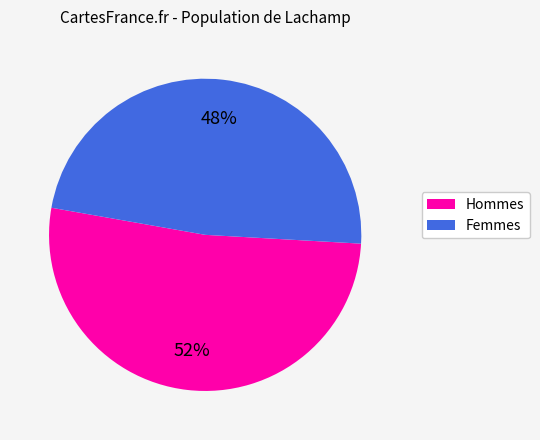

Approximately how many times larger is the value at Hommes compared to Femmes?

1.1